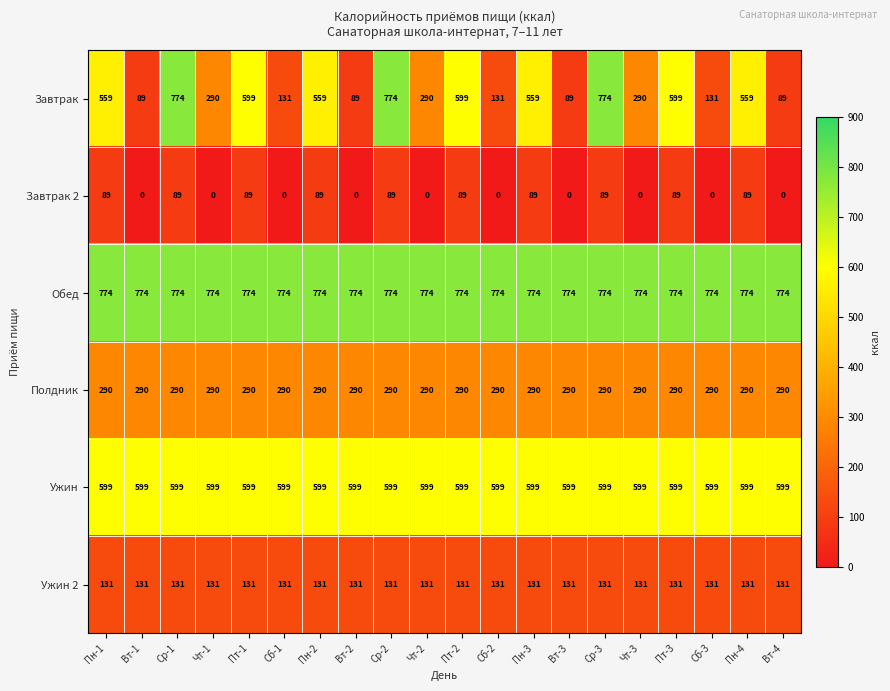

At Пн-1, list the series in order from smallest to largest.

Завтрак 2, Ужин 2, Полдник, Завтрак, Ужин, Обед